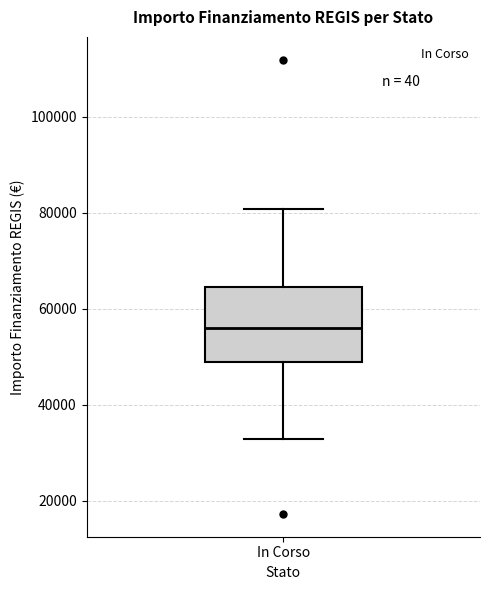

Read this box plot against the y-axis: the position of the median line, the range covered by the box, and the ends of both whiskers. The values are not printed on the chart, so give them approximately, as read against the axis.

median 56000, box 50000 to 64000, whiskers 32000 to 80000